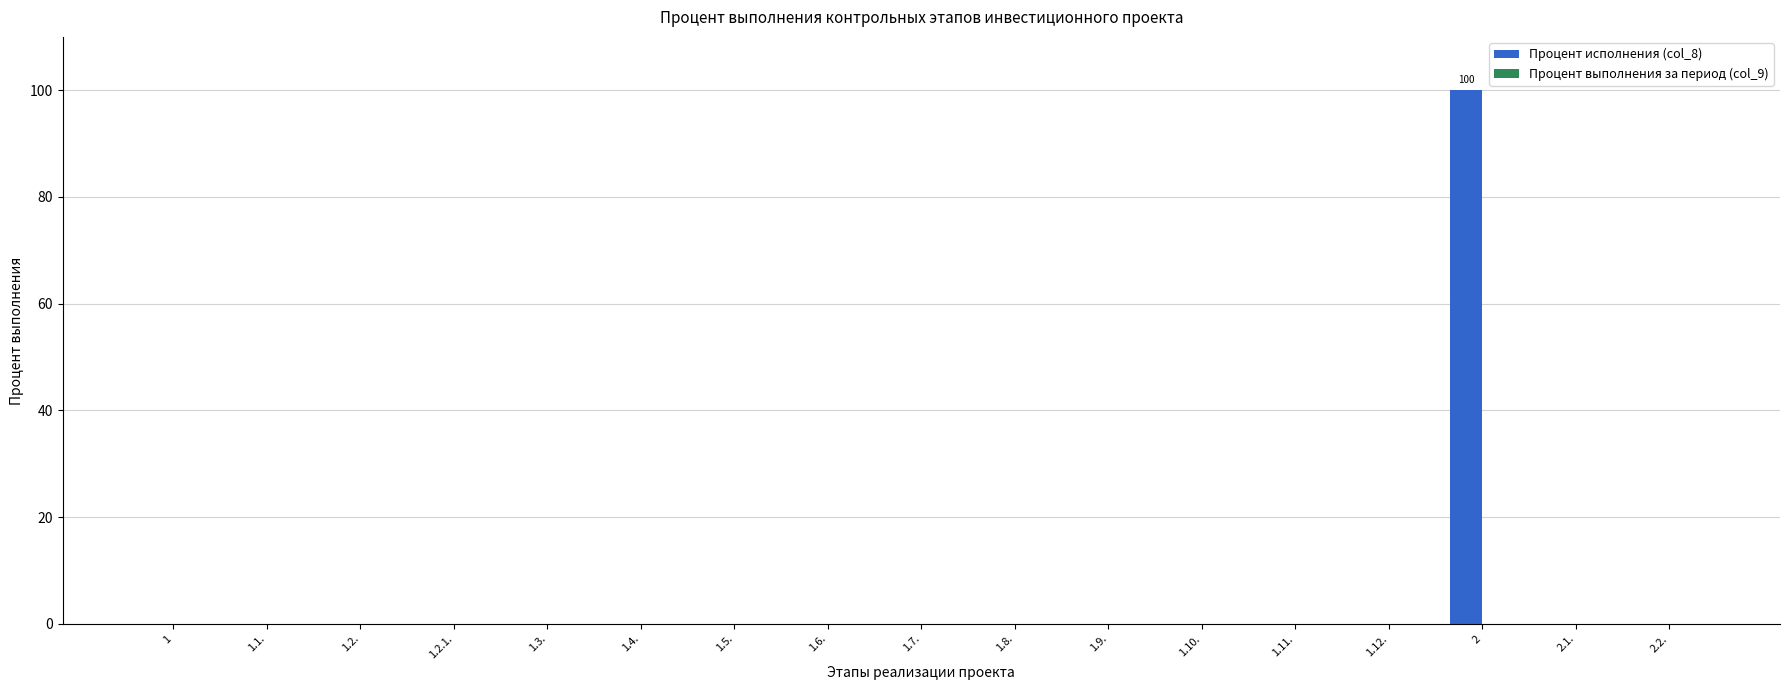

Count the number of categories in the chart.

17